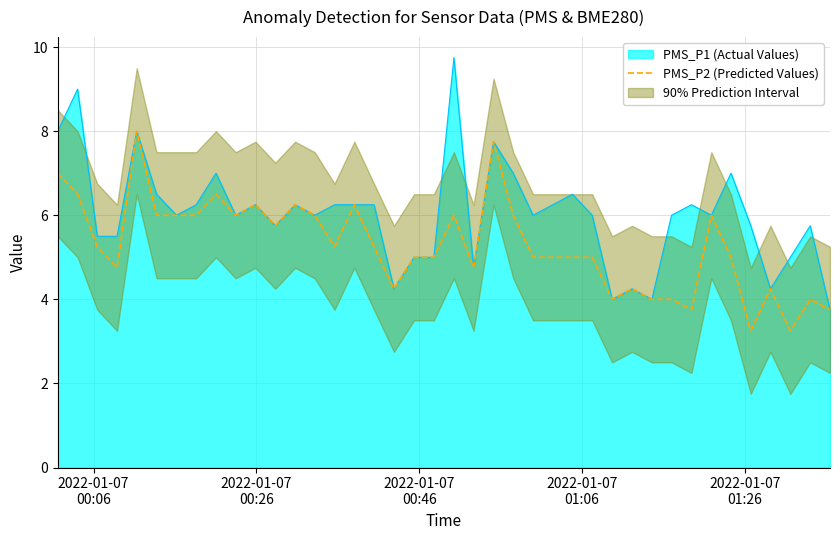

What is the highest value of the PMS_P1 (Actual Values) series?

9.8